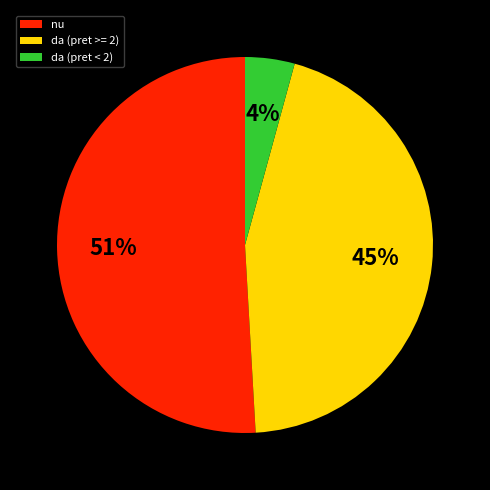

To the nearest percent, what percentage of the pie is da (pret < 2)?

4%